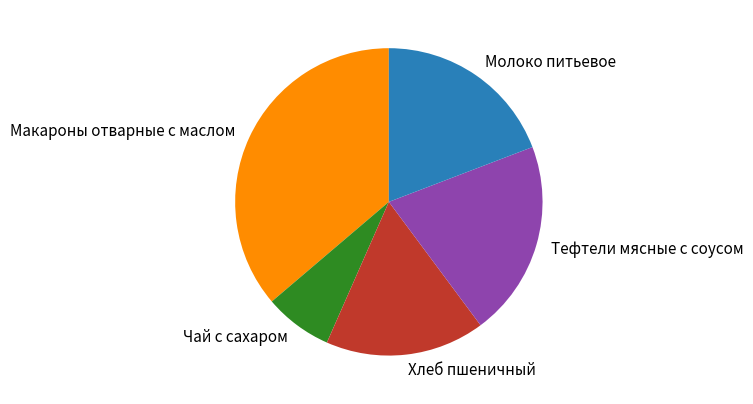

Approximately how many times larger is the value at Чай с сахаром compared to Макароны отварные с маслом?

0.2